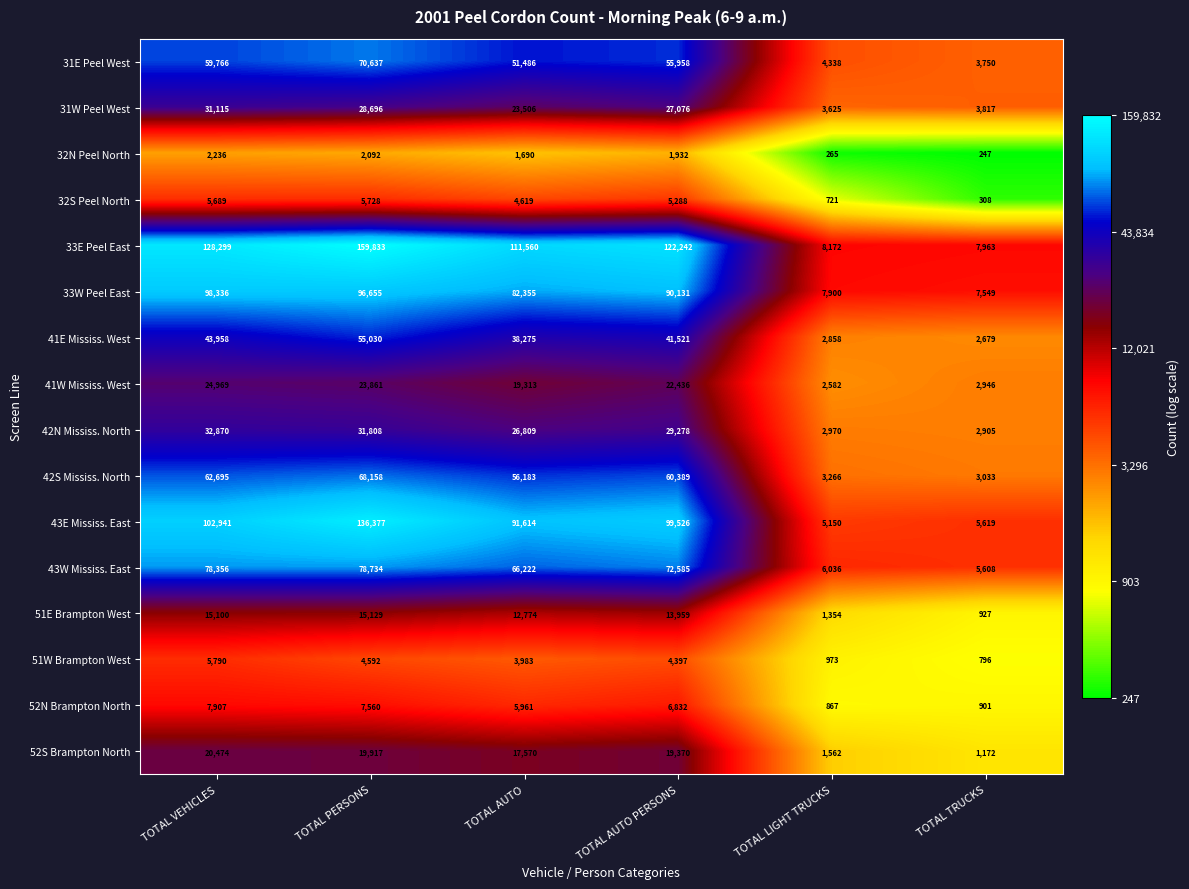

What is the maximum value shown in the chart?

159833